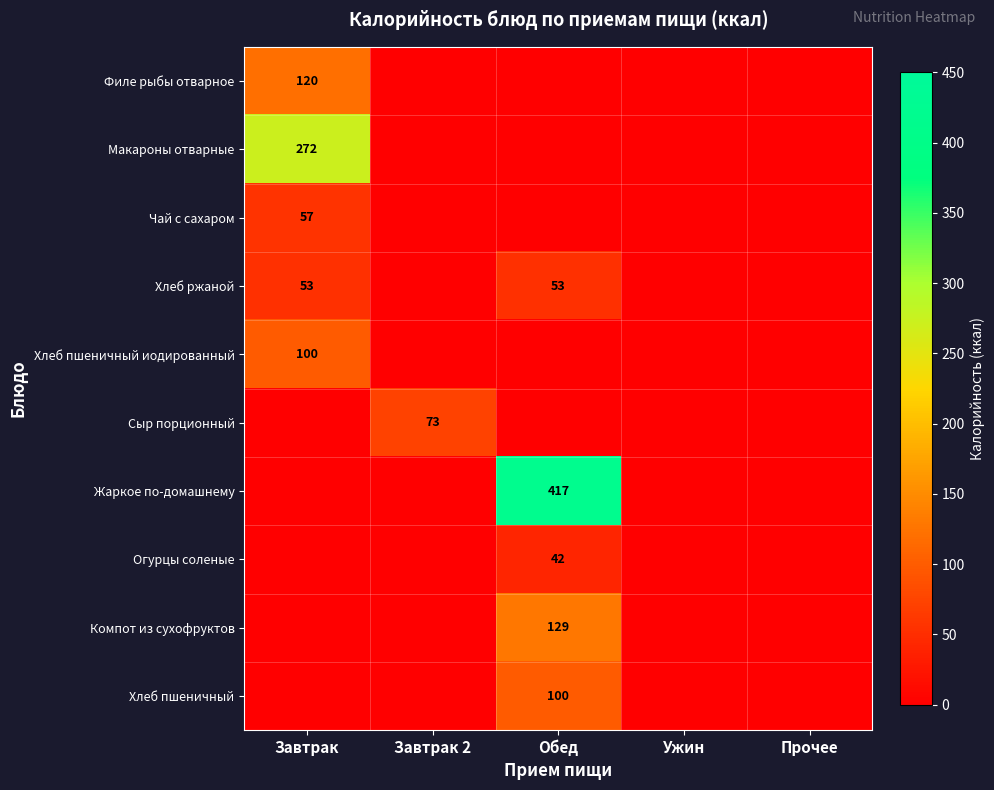

Between Обед and Прочее, which series saw the biggest shift?

Жаркое по-домашнему